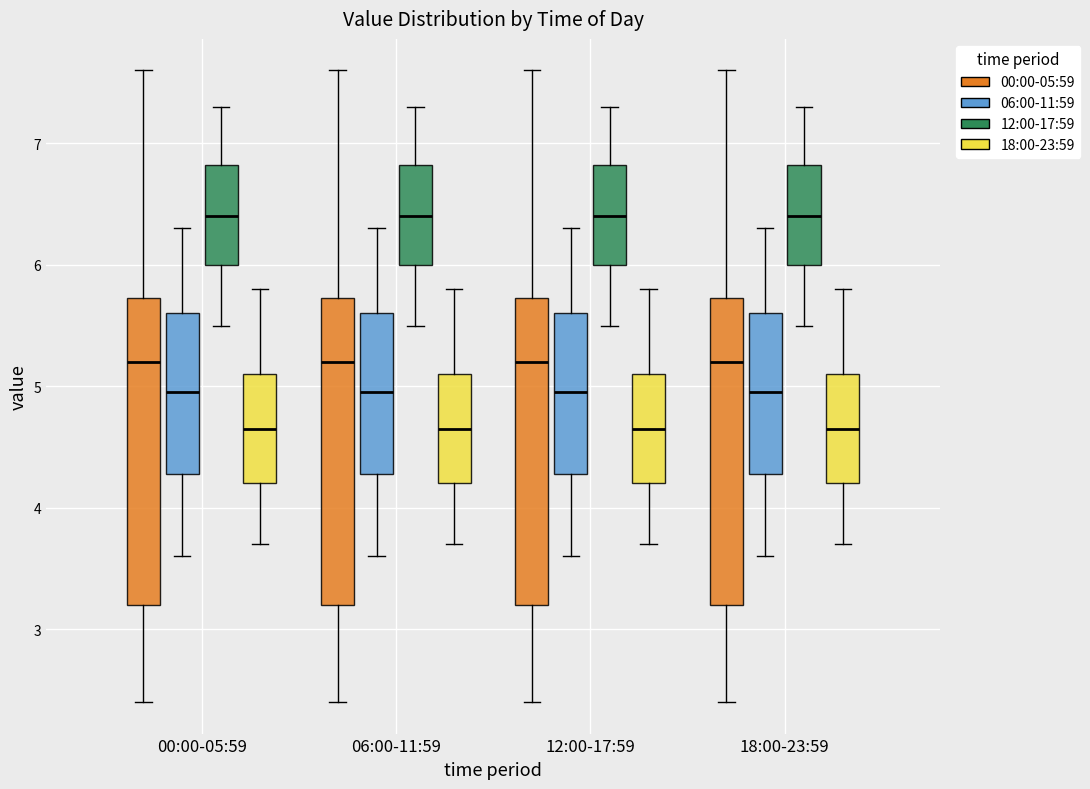

Where does the median line of the box for 06:00-11:59 (12:00-17:59) sit on the y-axis? The values are not printed on the chart, so give them approximately, as read against the axis.

6.4